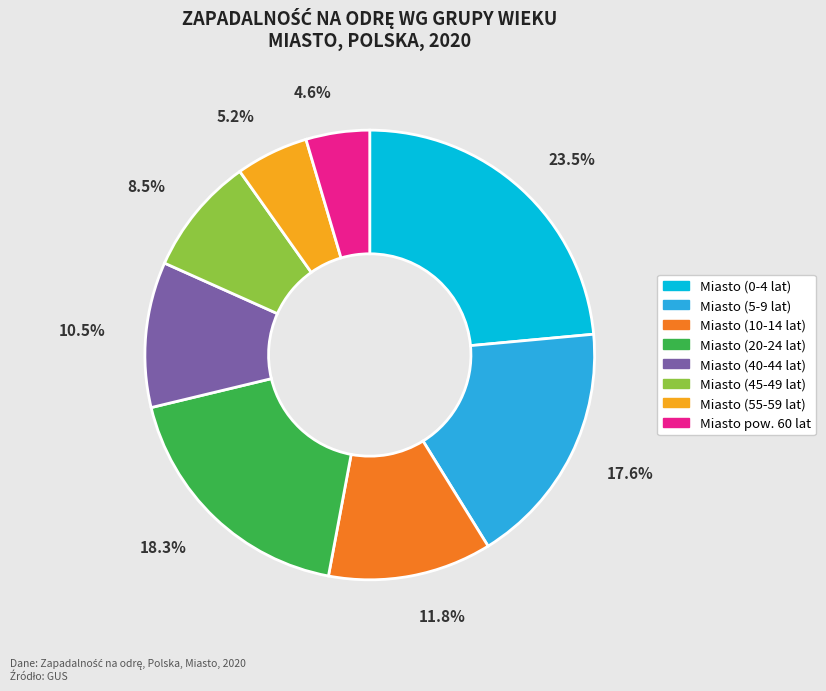

Do Miasto (40-44 lat) and Miasto pow. 60 lat together represent more than half of the pie?

No